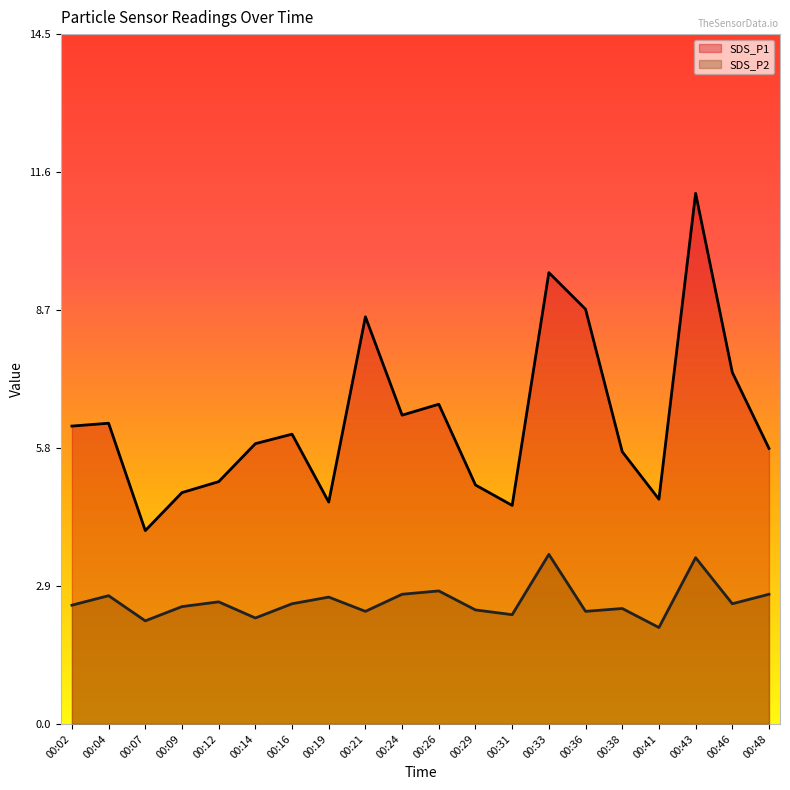

Rank the series by their maximum value, from highest to lowest.

SDS_P1, SDS_P2